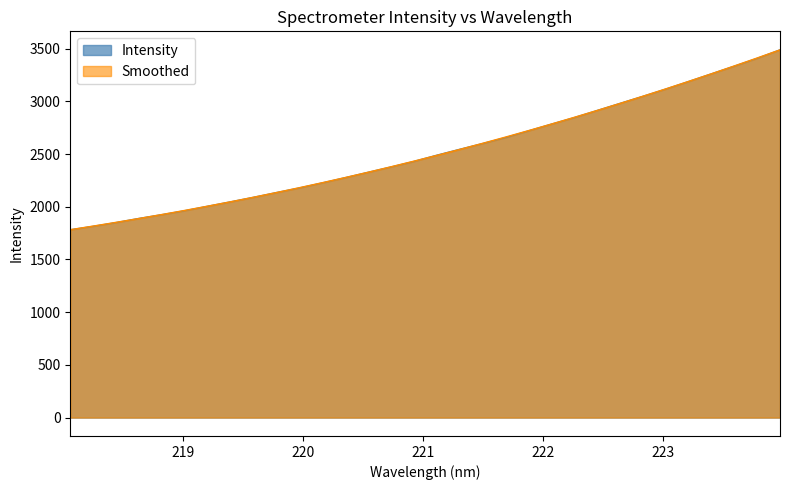

What is the minimum value shown in the chart?

1782.3